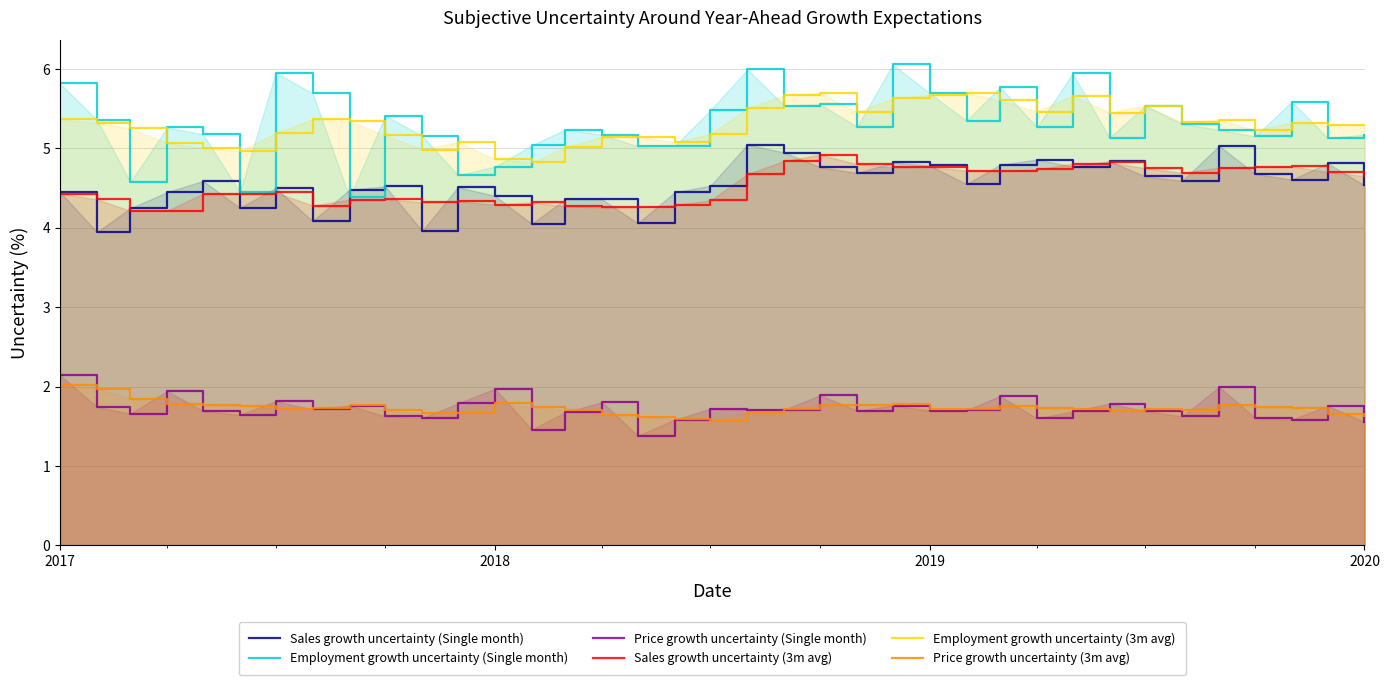

What is the minimum value shown in the chart?

1.4